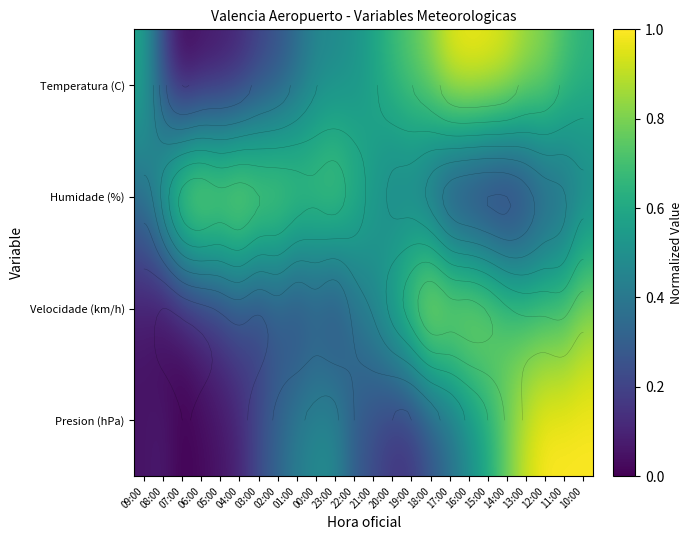

Rank the series at 04:00 from lowest to highest value.

Temperatura (C), Presion (hPa), Velocidade (km/h), Humidade (%)